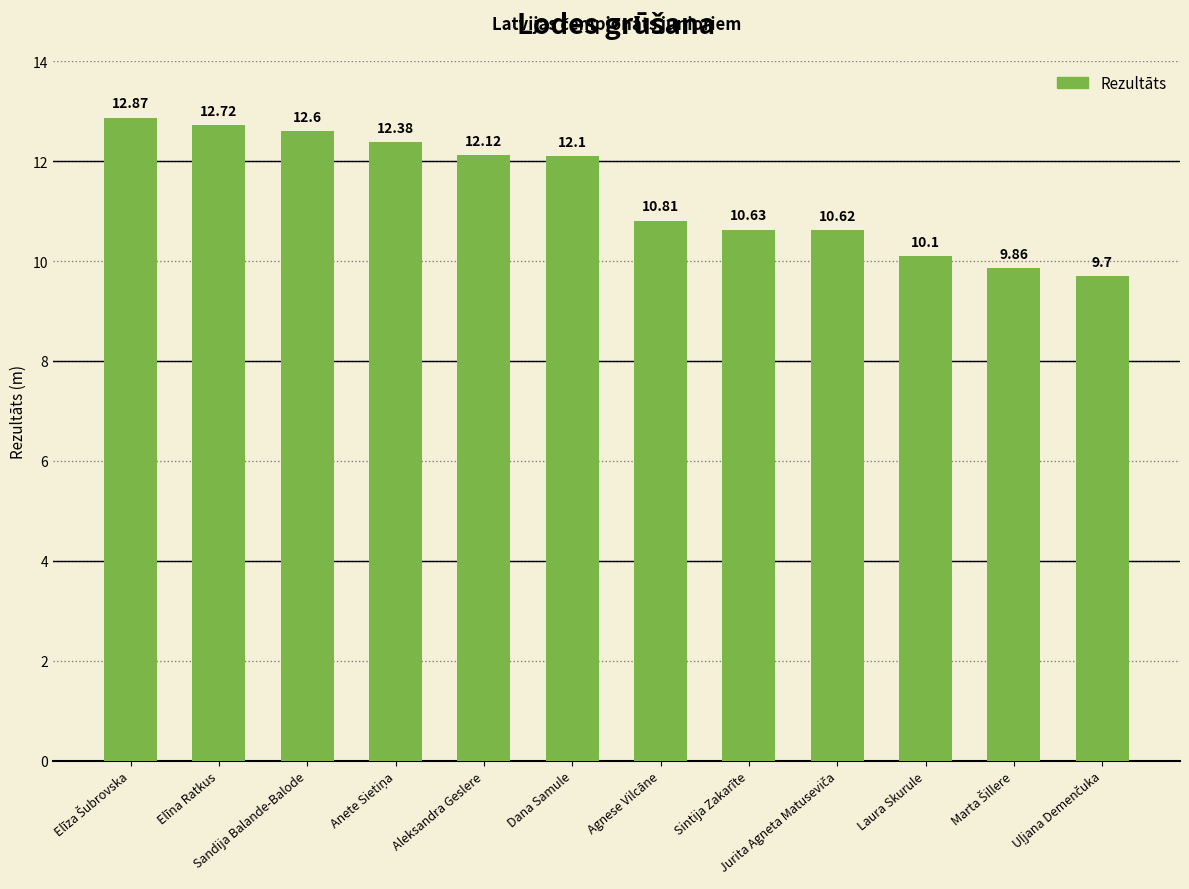

What is the average value?

11.4